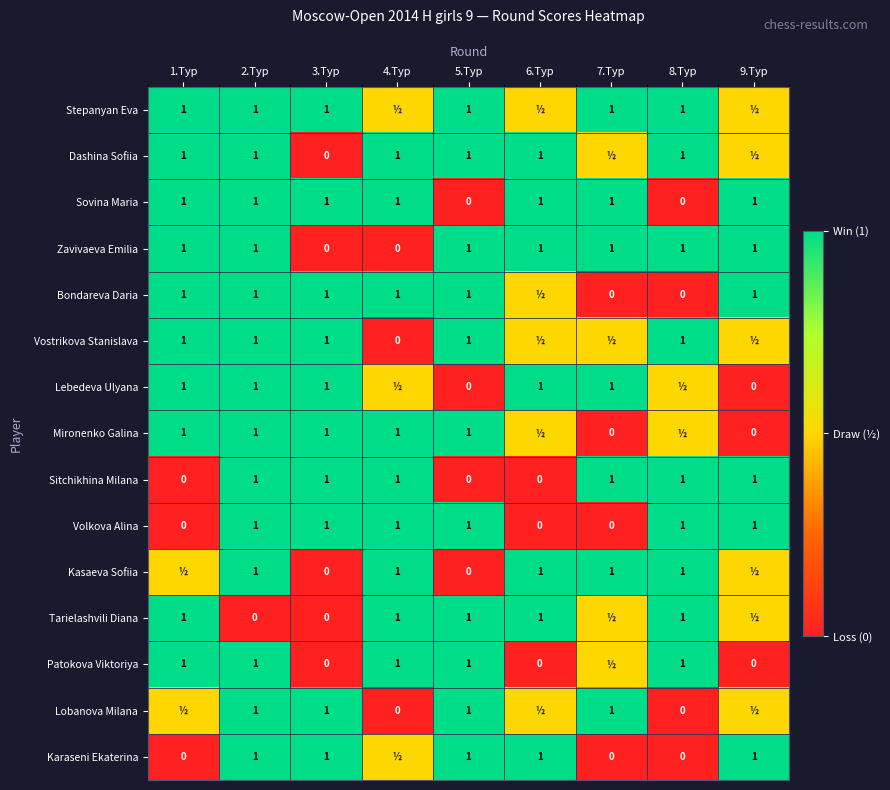

Count the Sitchikhina Milana values in the range 0 to 1.

9